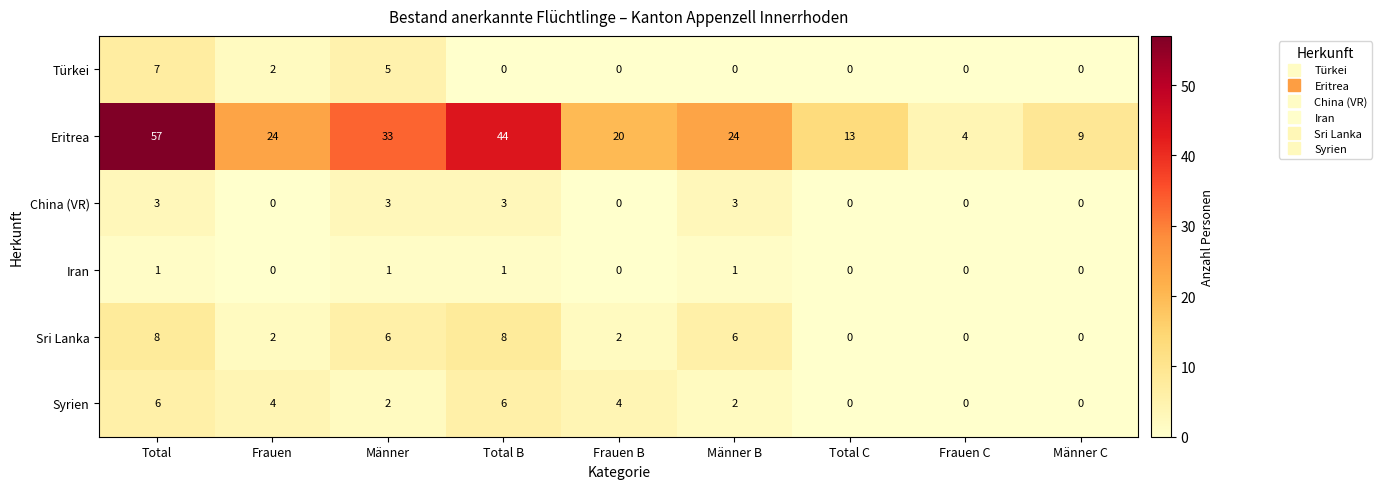

How many data points does each series have?

9